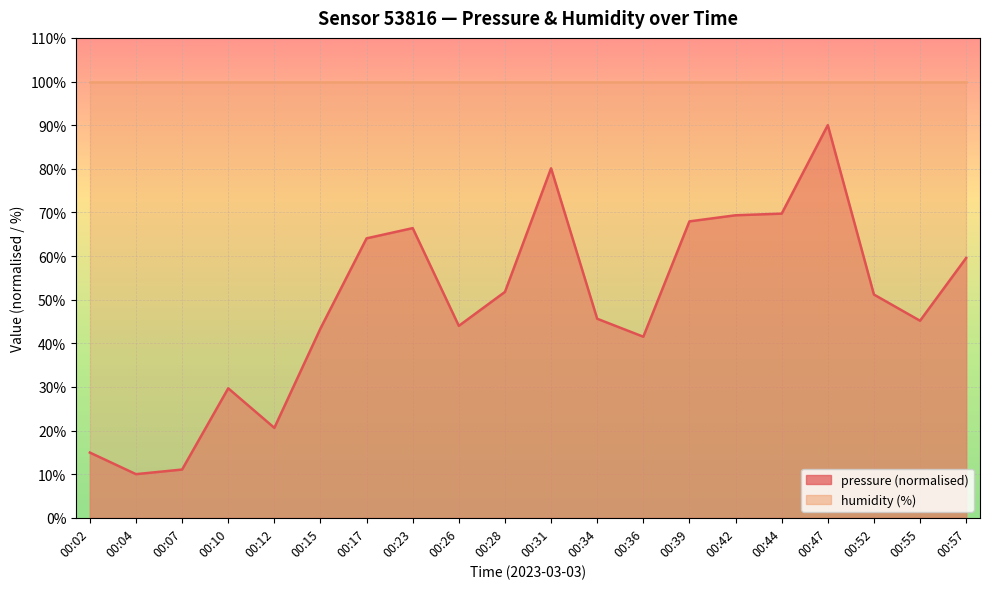

Which has a higher value, 00:47 or 00:10?

00:47